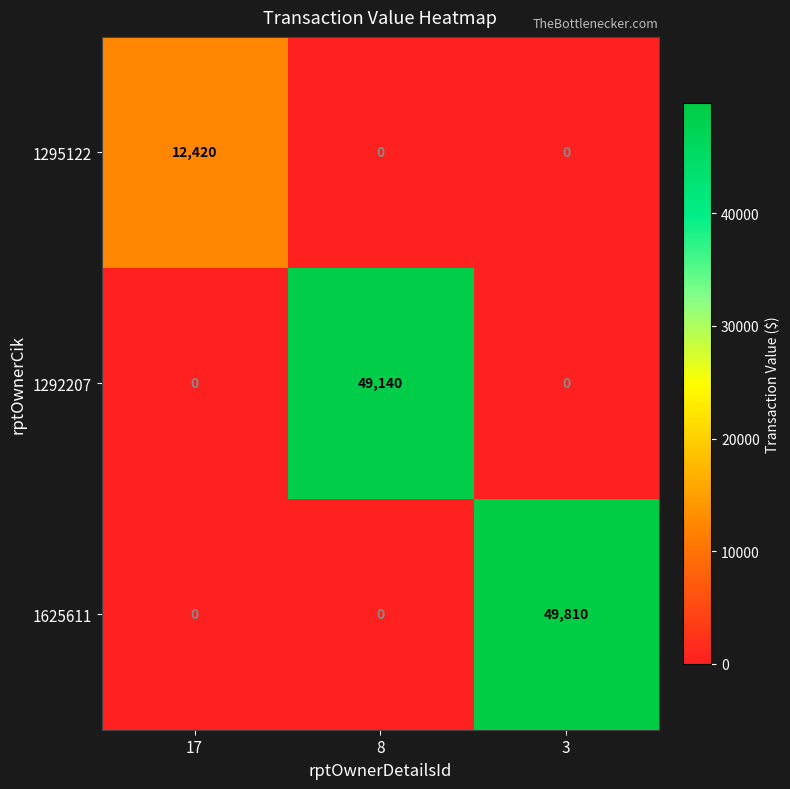

Count the number of categories in the chart.

3